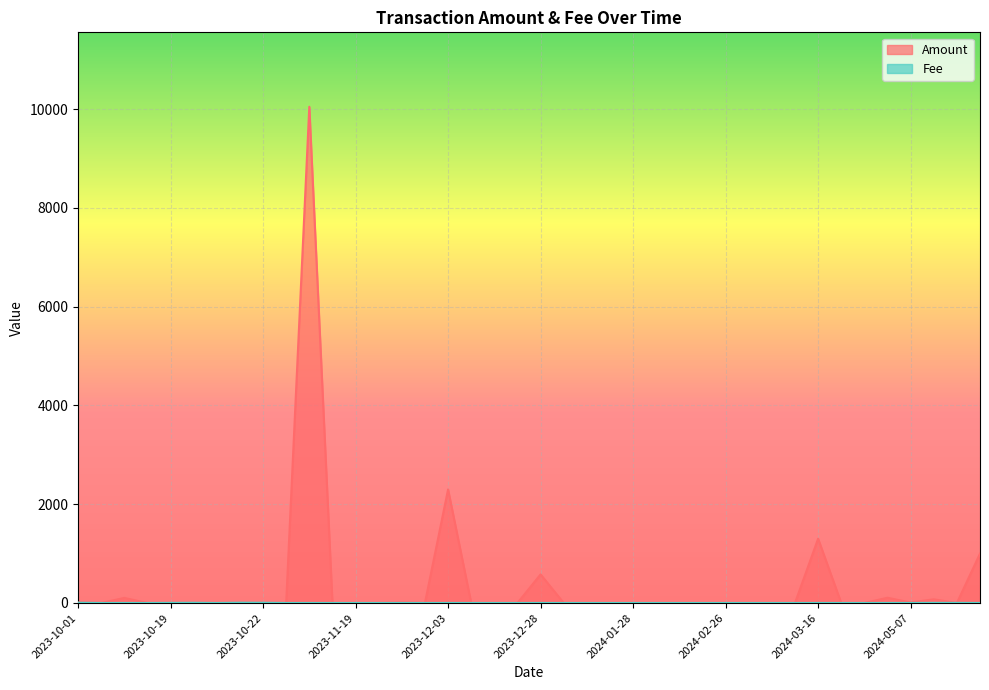

Which series has the widest spread of values?

Amount